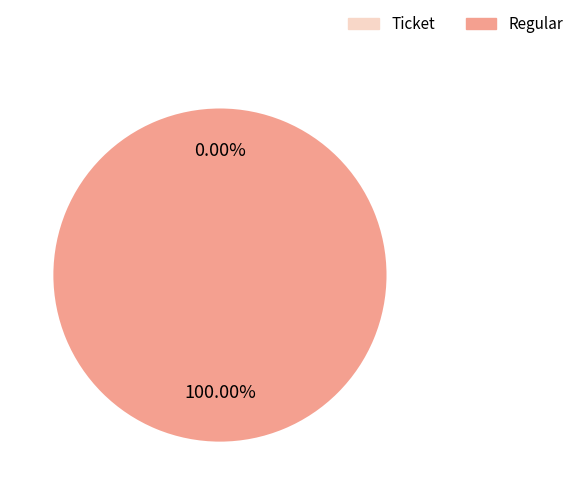

What is the smallest slice in the pie chart?

Ticket